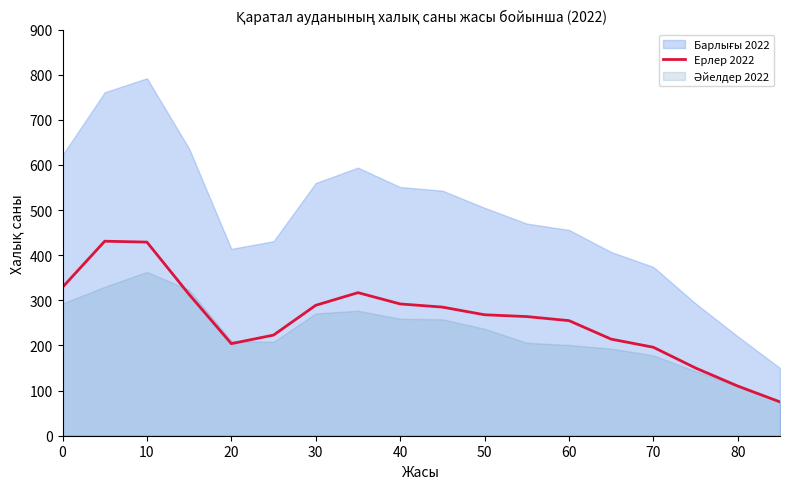

The Ерлер 2022 series shows 268 at 50. True or false?

True